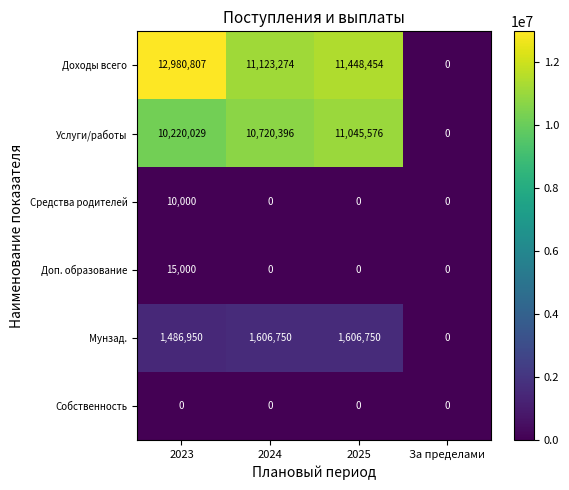

At which label is Услуги/работы closest to 5522788?

2023